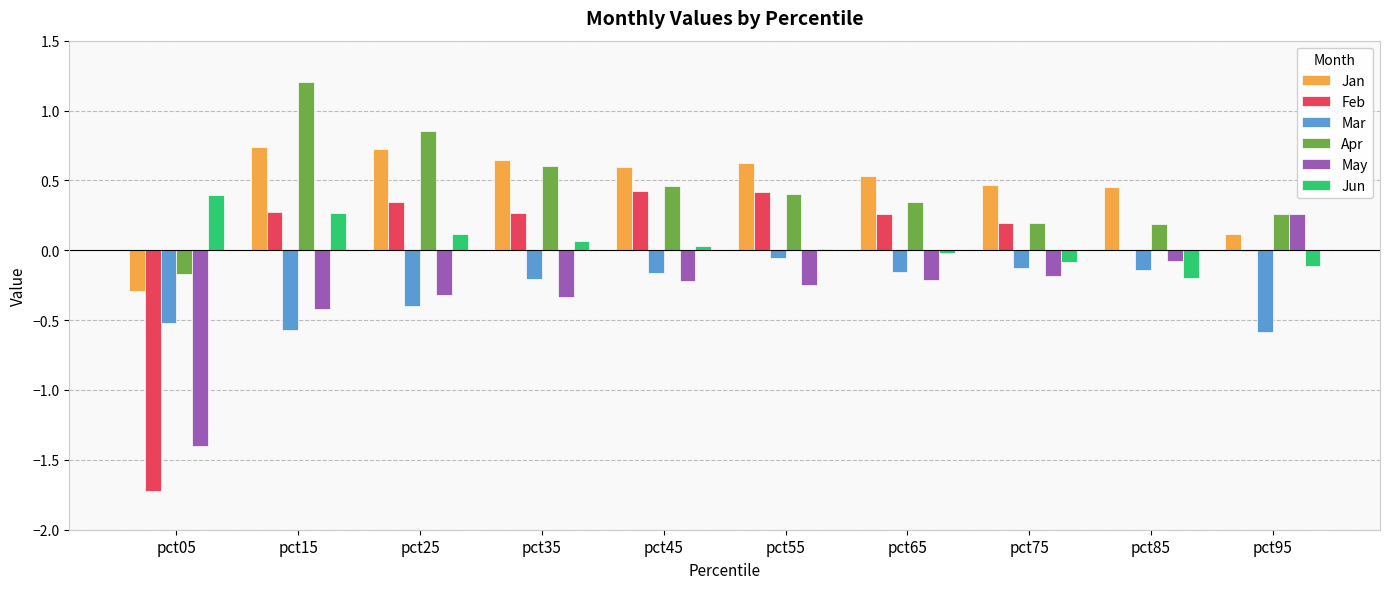

What is the total value across all series at pct25?

1.3